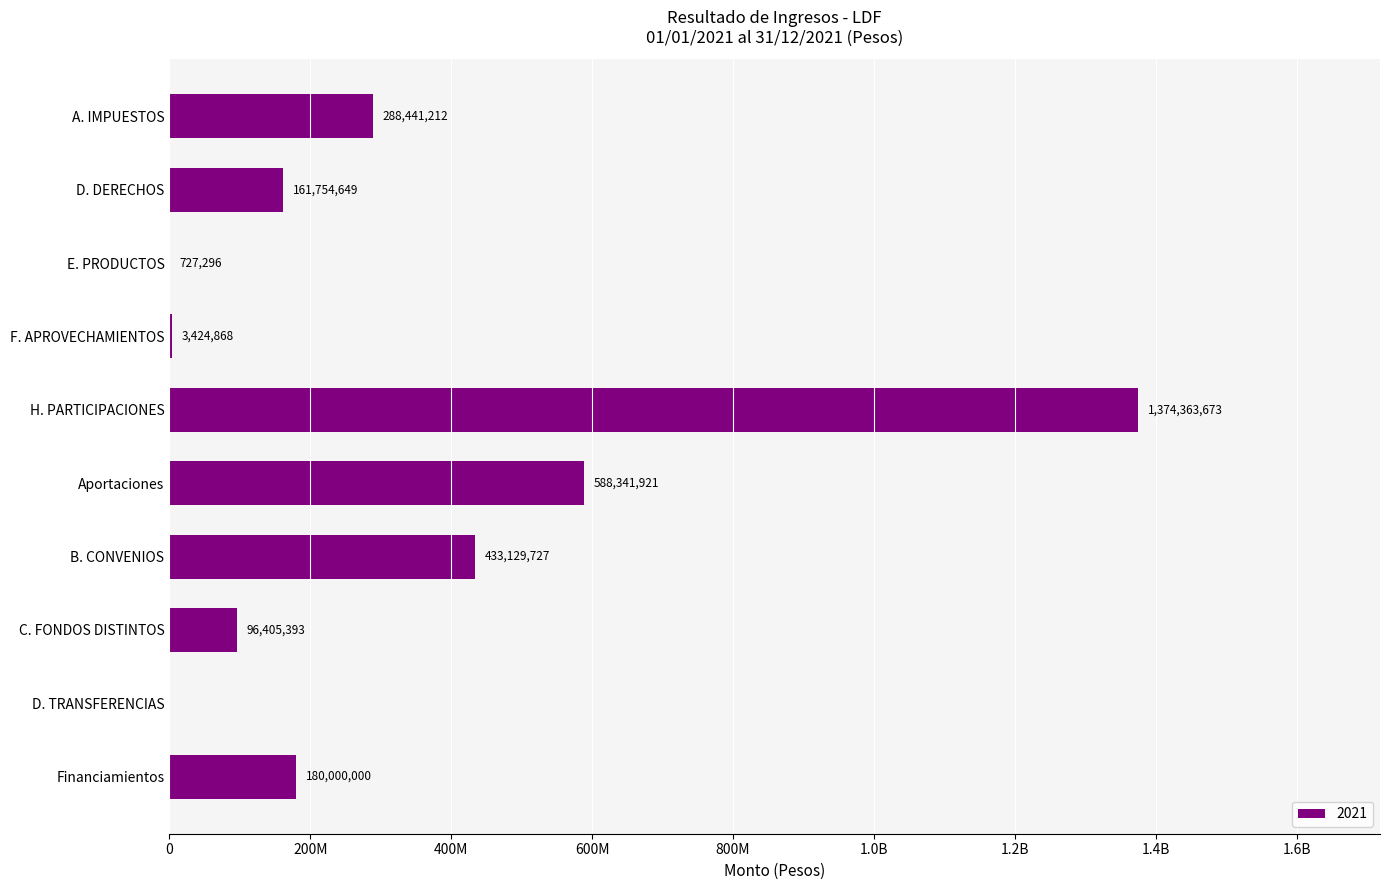

Are the bars horizontal?

Yes